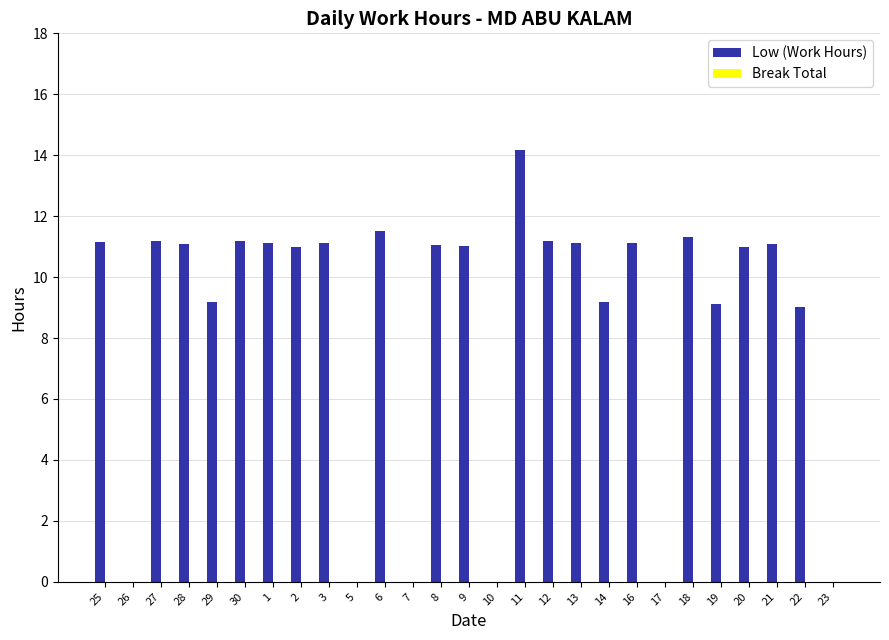

The chart shows a value of 6.2 at 11. True or false?

False